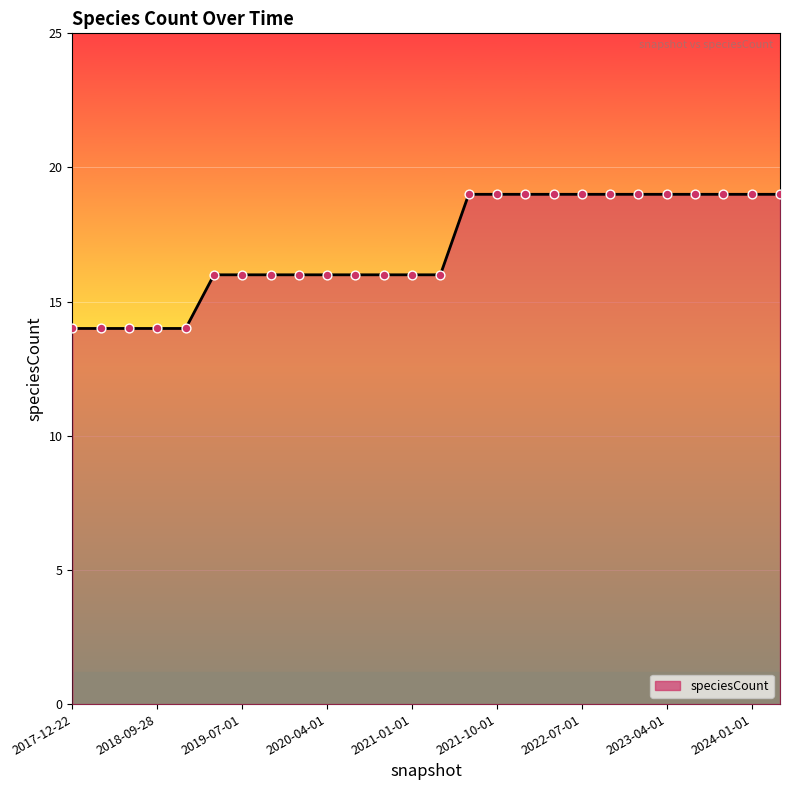

What is the maximum value shown in the chart?

19